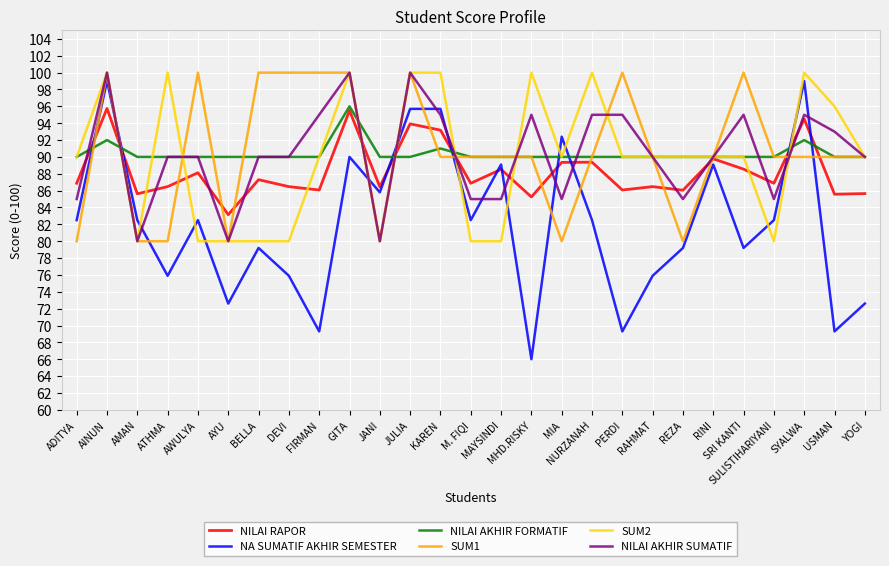

What is the spread (max minus min) of values at AINUN?

8.0